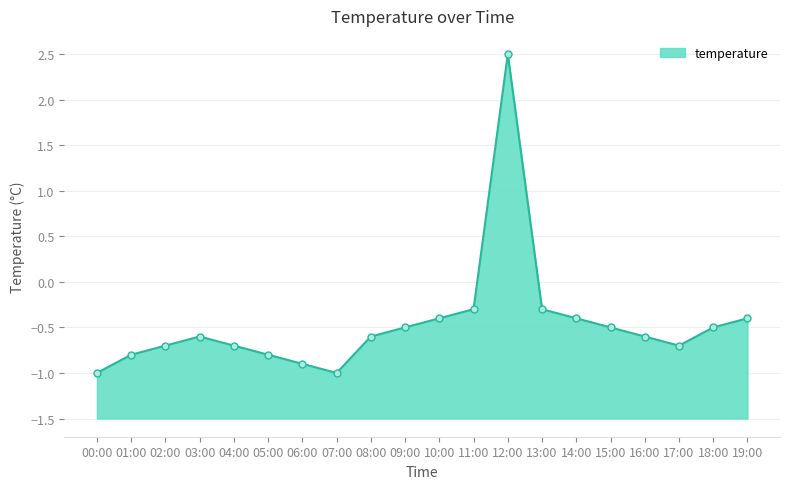

Reading right to left, transcribe all the data shown in this chart.

-0.4	-0.5	-0.7	-0.6	-0.5	-0.4	-0.3	2.5	-0.3	-0.4	-0.5	-0.6	-1.0	-0.9	-0.8	-0.7	-0.6	-0.7	-0.8	-1.0